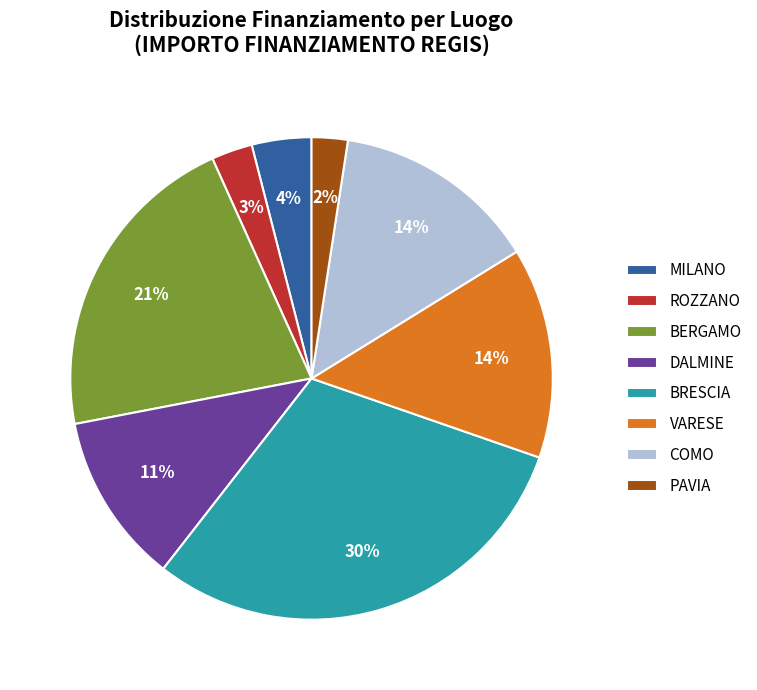

How many slices are in this pie chart?

8